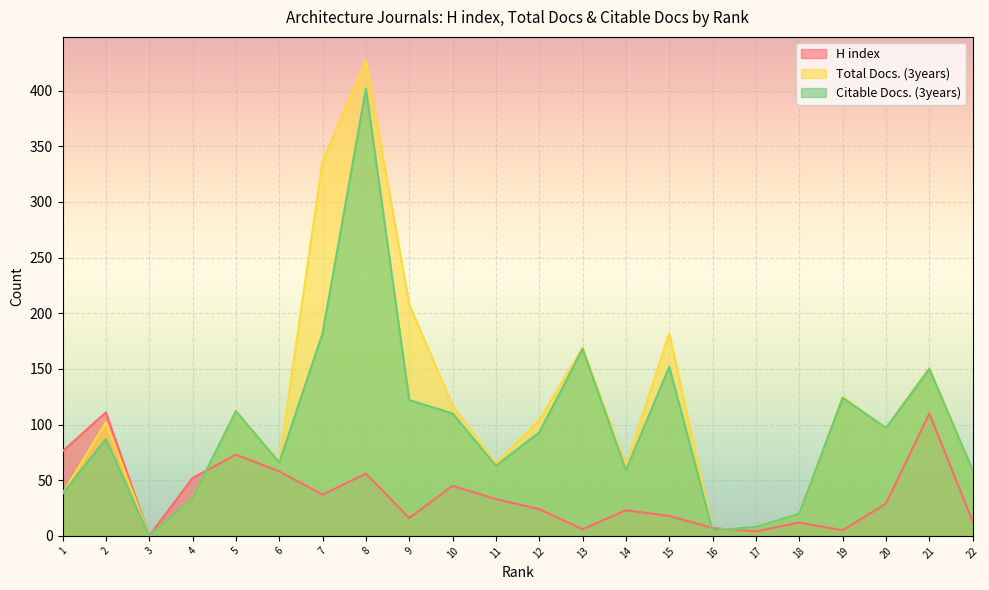

Where is the first local minimum for Citable Docs. (3years)?

3